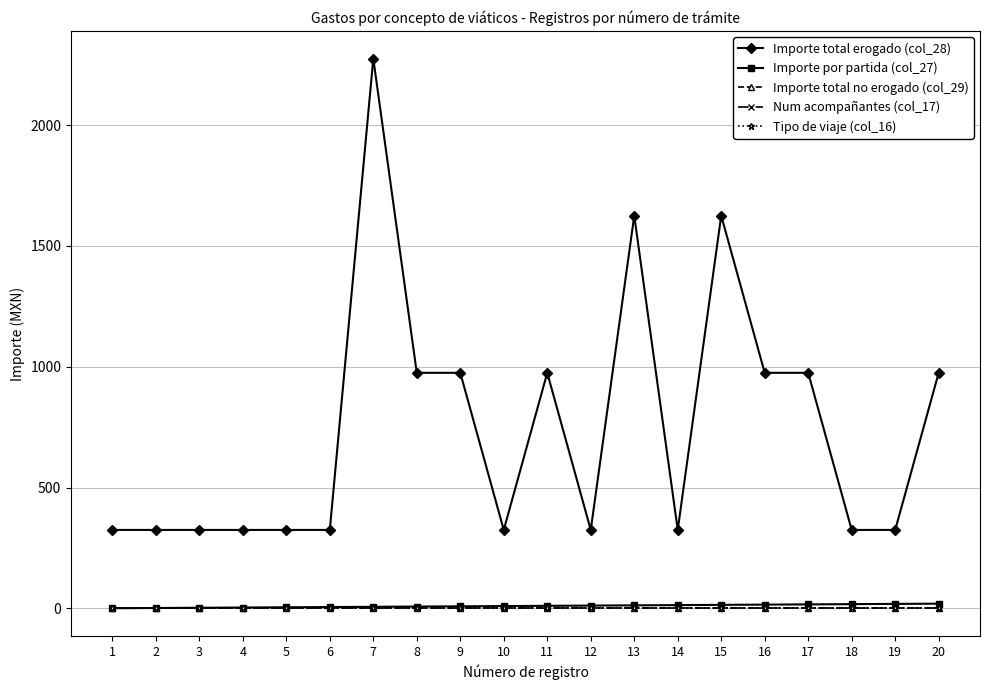

Does the chart have visible grid lines?

Yes